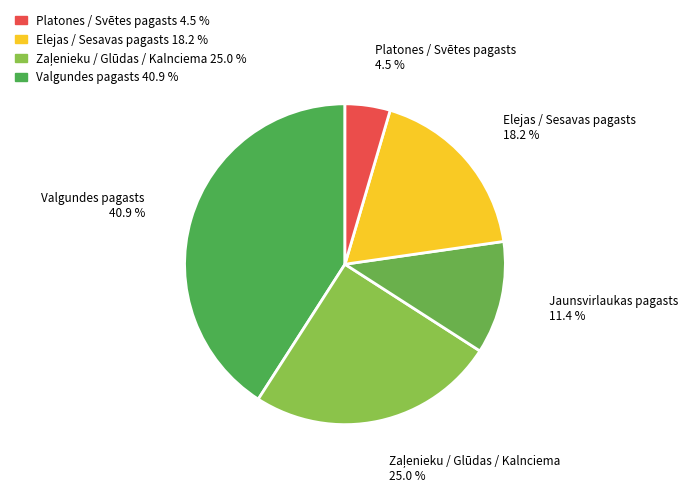

How many slices are in this pie chart?

5